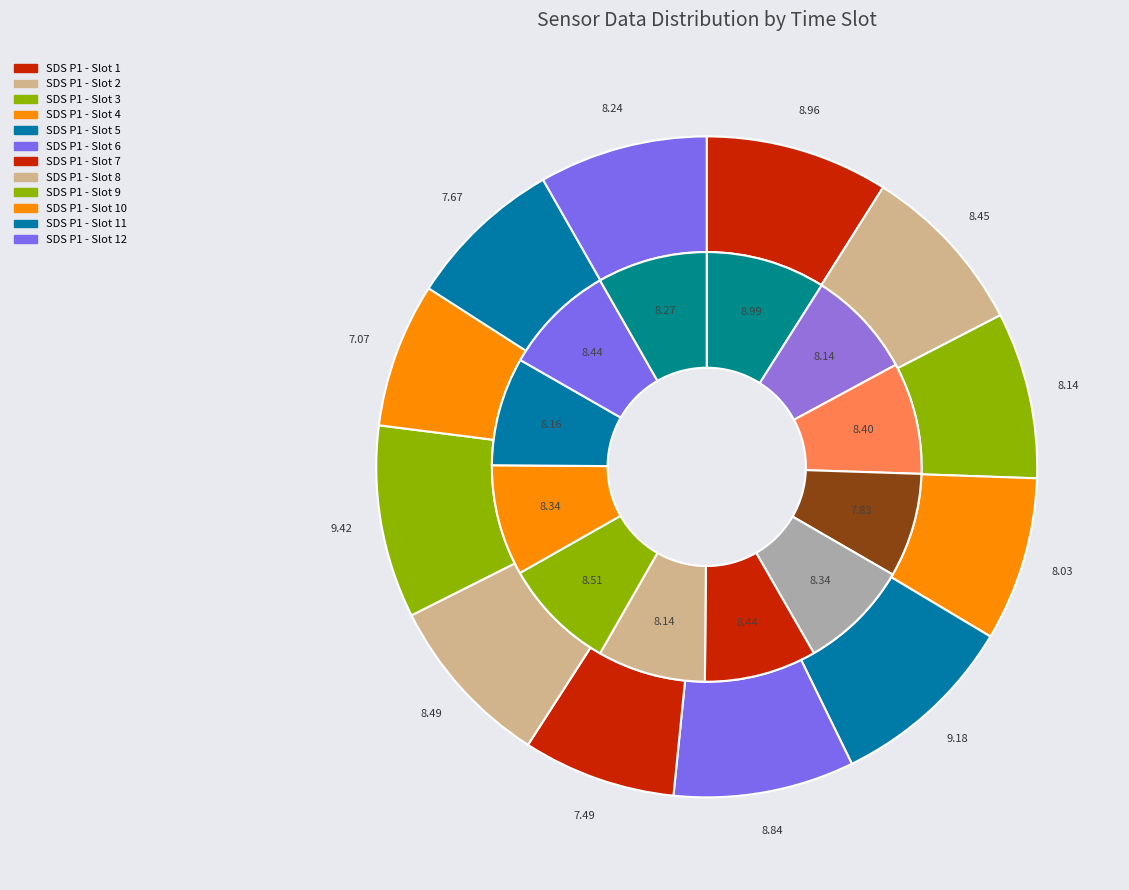

Does 20044 represent more than half of the total?

No